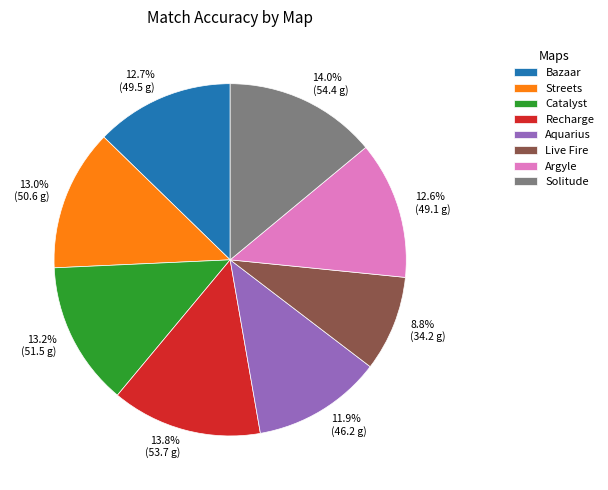

To the nearest percent, what is the difference between the largest and smallest slice percentages?

5%